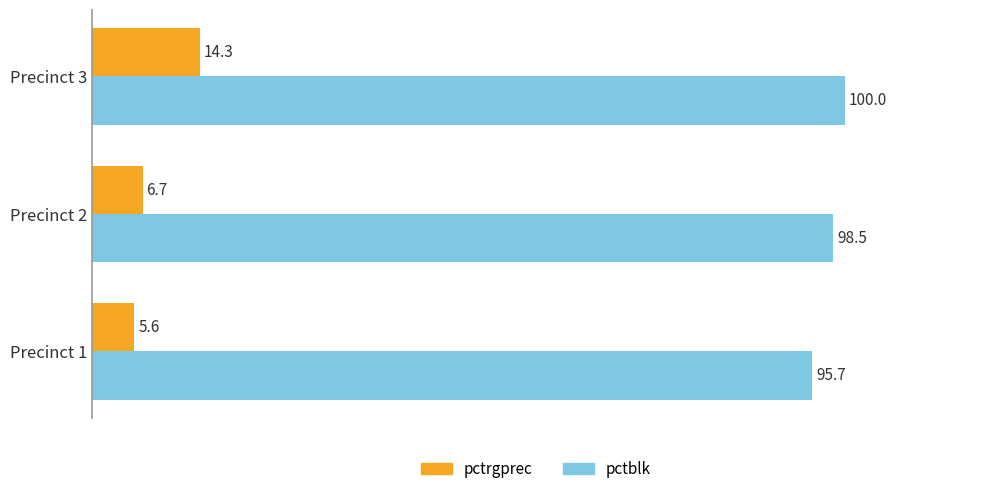

Which category has the lowest value across all series?

Precinct 1